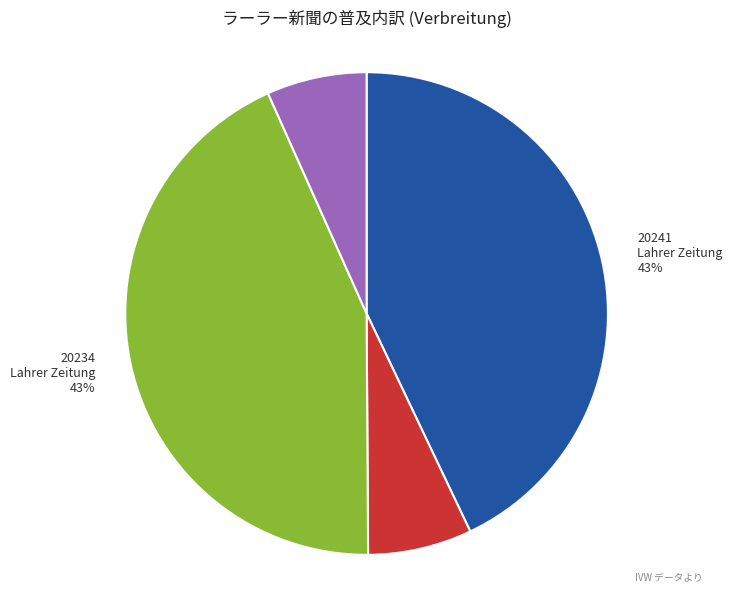

To the nearest percent, what is the average slice percentage?

25%